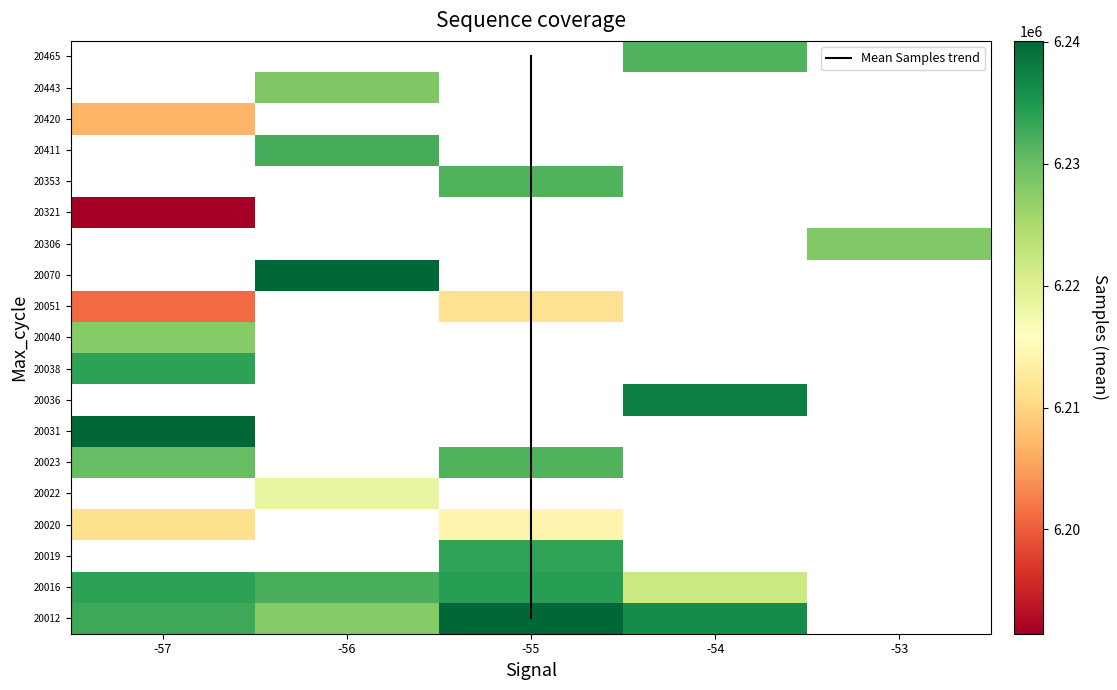

Is it true that 23 equals -57 at 39?

True